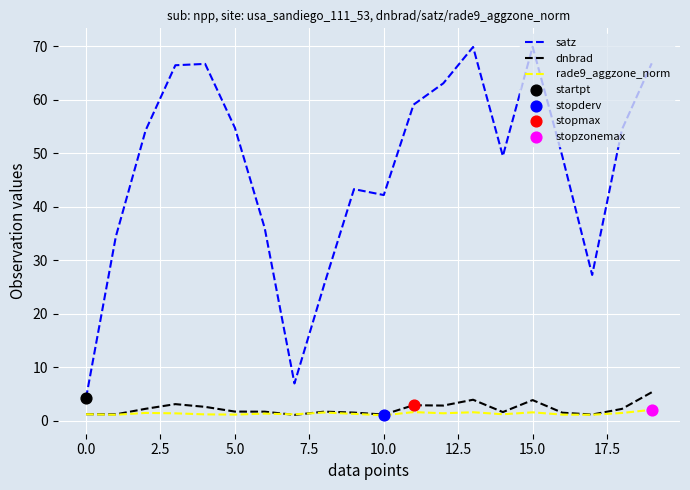

Which series has the largest total across all categories?

satz